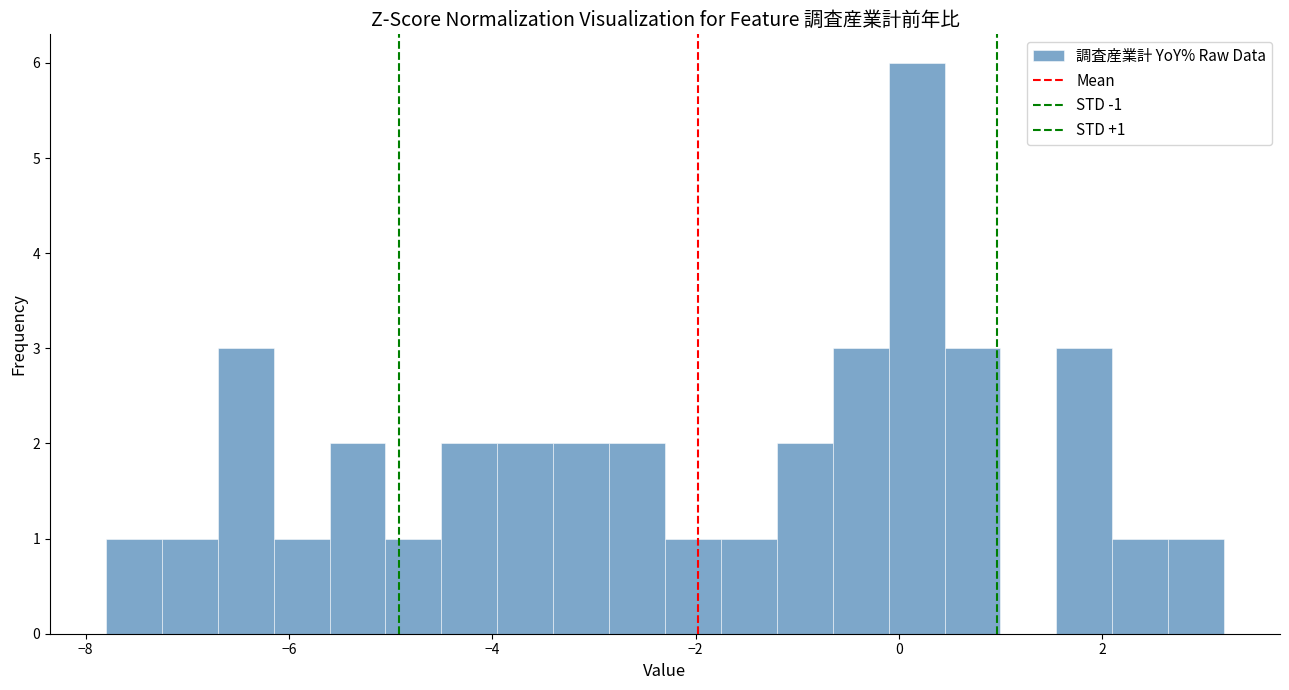

Around what value on the x-axis is the tallest bar? Give the approximate position of its centre, as read against the axis.

0.2